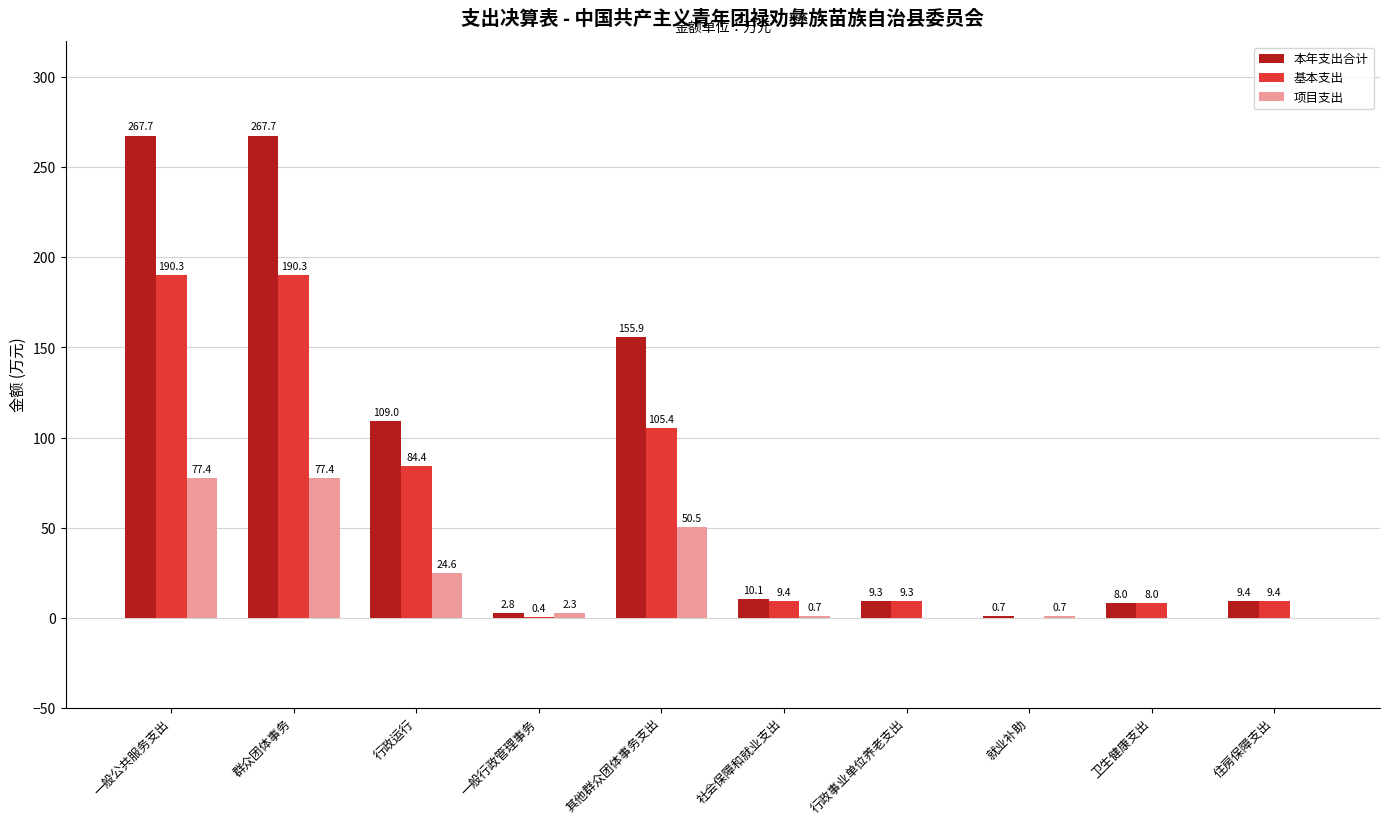

What is the spread (max minus min) of values at 就业补助?

0.7